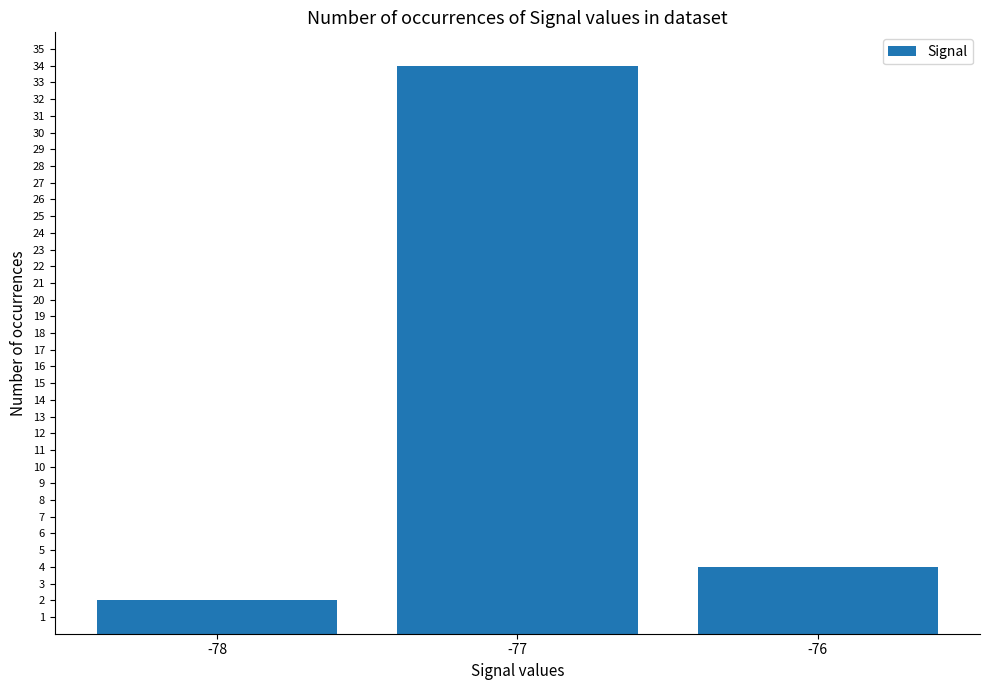

What is the smallest value displayed?

2